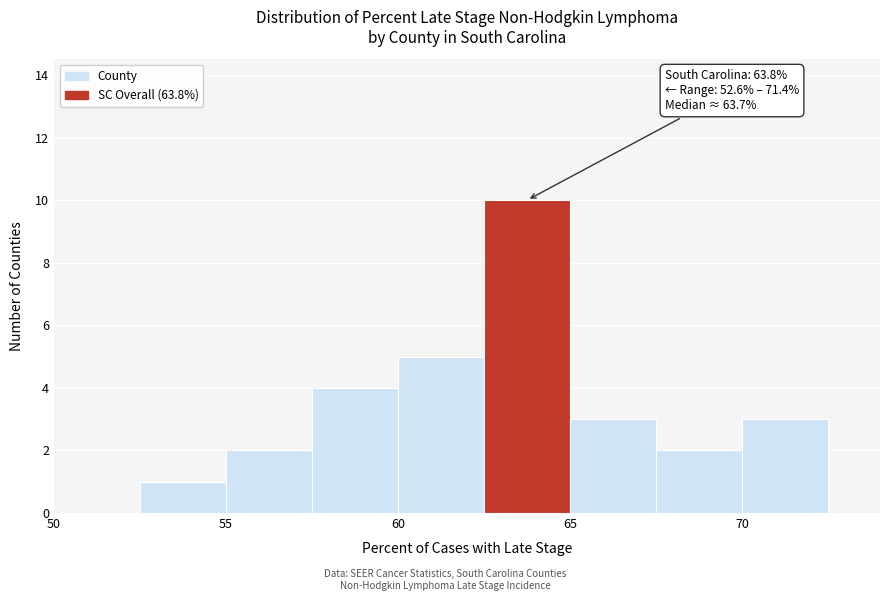

Which range on the x-axis has the tallest bar?

62.5 to 65.0